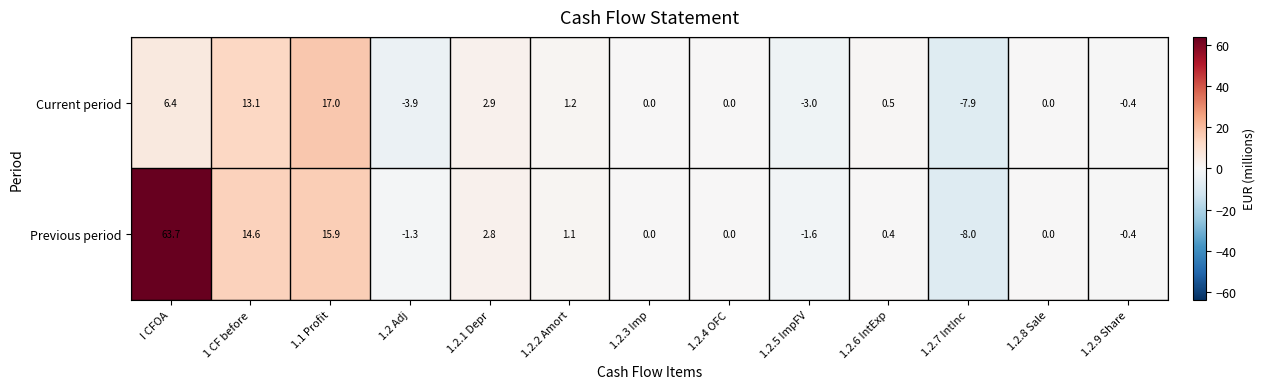

Reading left to right, list all the values displayed in this chart.

Current period: 6.4	13.1	17.0	-3.9	2.9	1.2	0.0	0.0	-3.0	0.5	-7.9	0.0	-0.4
Previous period: 63.7	14.6	15.9	-1.3	2.8	1.1	0.0	0.0	-1.6	0.4	-8.0	0.0	-0.4